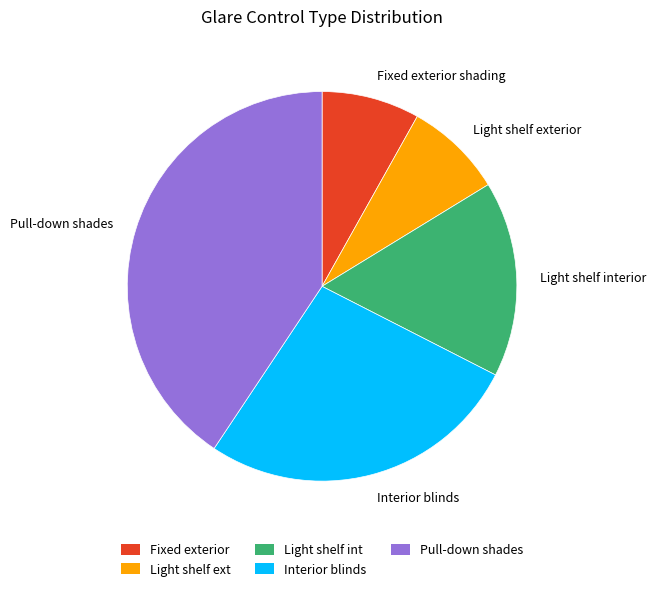

Which has a higher value, Light shelf interior or Light shelf exterior?

Light shelf interior